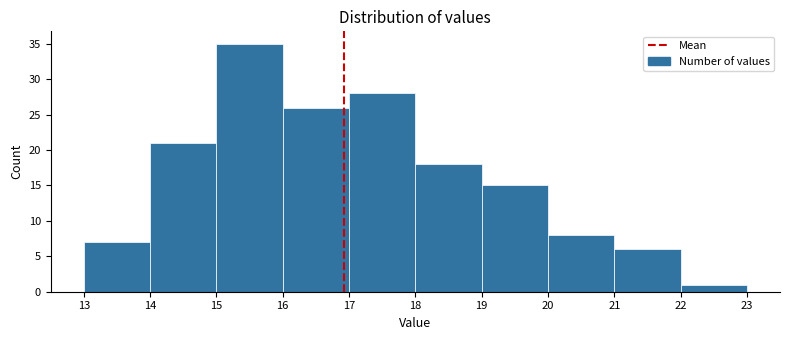

How tall is the bar that spans 13 to 14 on the x-axis? The values are not printed on the chart, so give them approximately, as read against the axis.

7